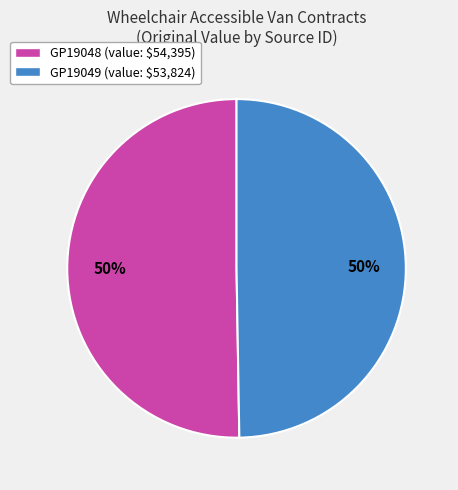

True or false: GP19048 accounts for 56% of the total.

False